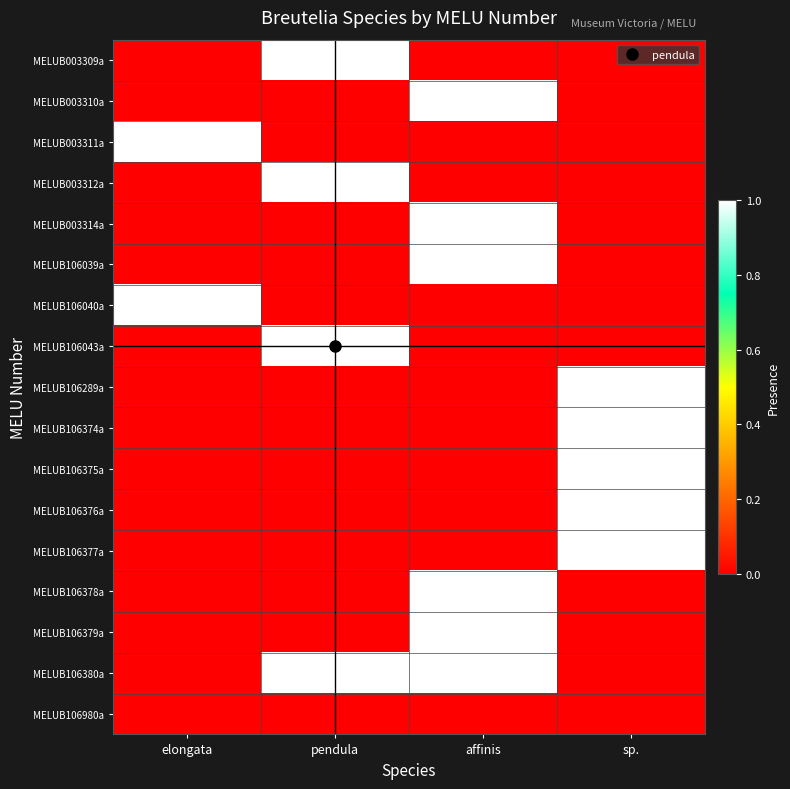

At which category is the sum across all series the highest?

affinis